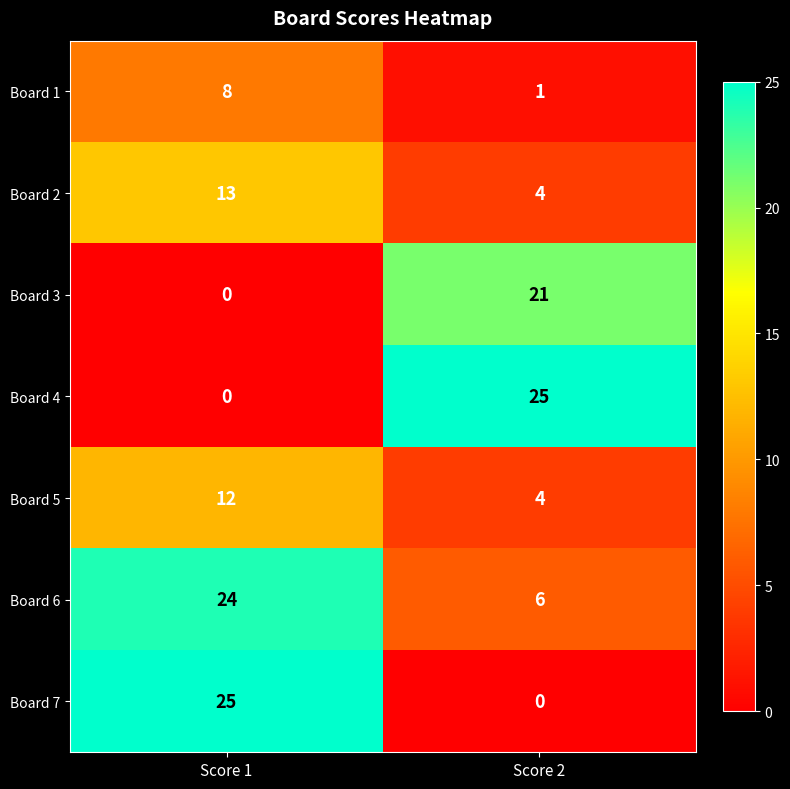

Reading left to right, extract all data points from this chart.

Board 1: 8	1
Board 2: 13	4
Board 3: 0	21
Board 4: 0	25
Board 5: 12	4
Board 6: 24	6
Board 7: 25	0